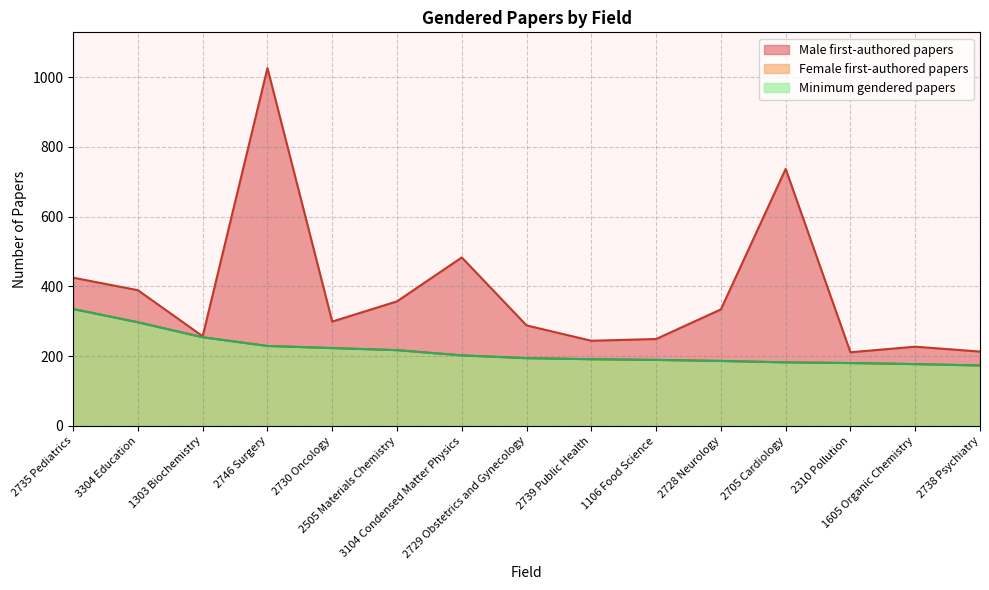

What is the label of the 2nd point from the right?

1605 Organic Chemistry